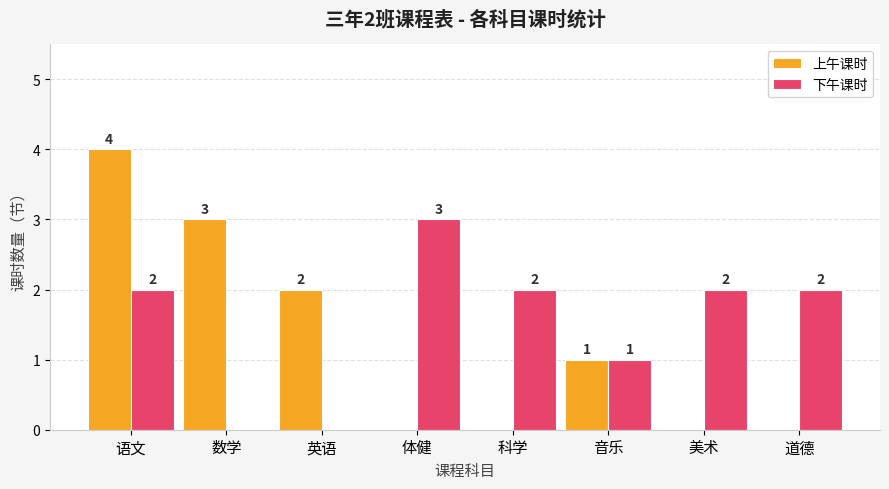

Between 体健 and 道德, which series saw the biggest shift?

下午课时